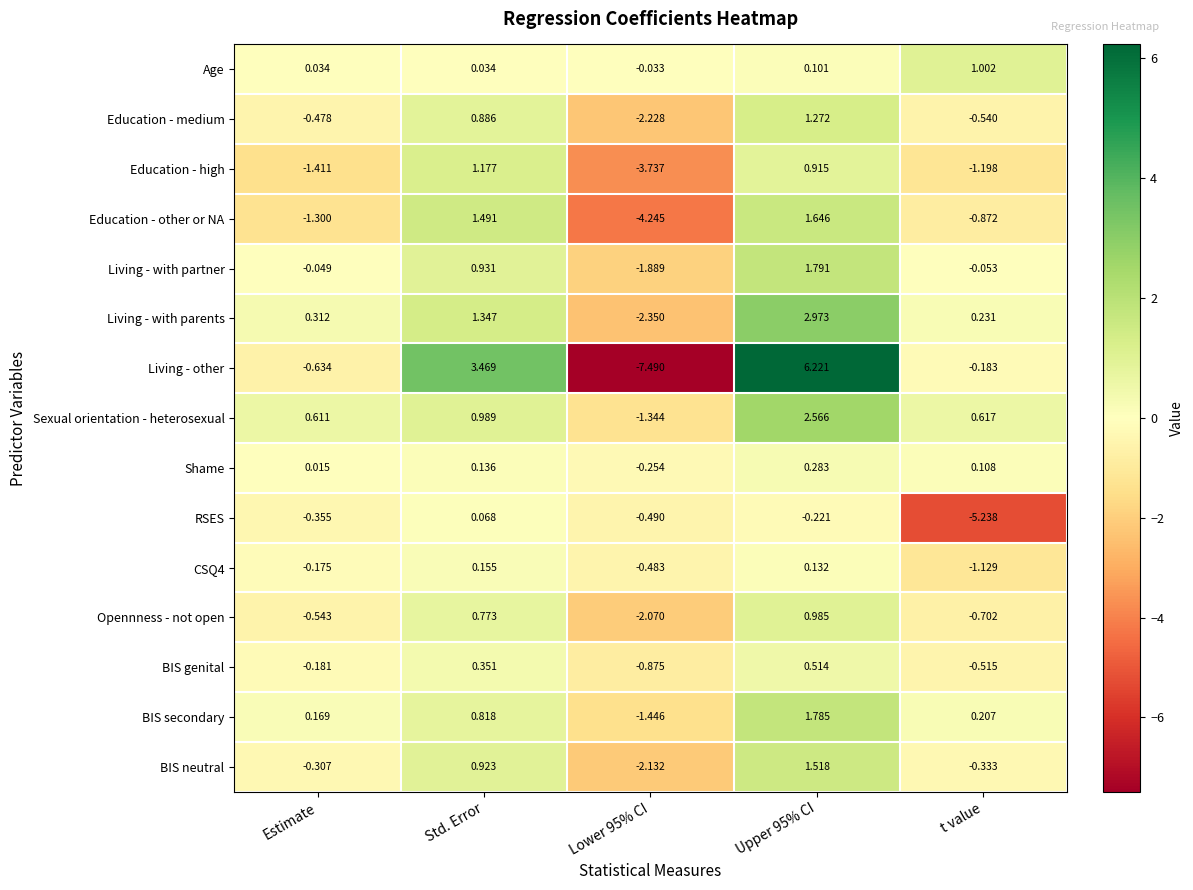

At which label does BIS neutral first exceed 0?

Std. Error